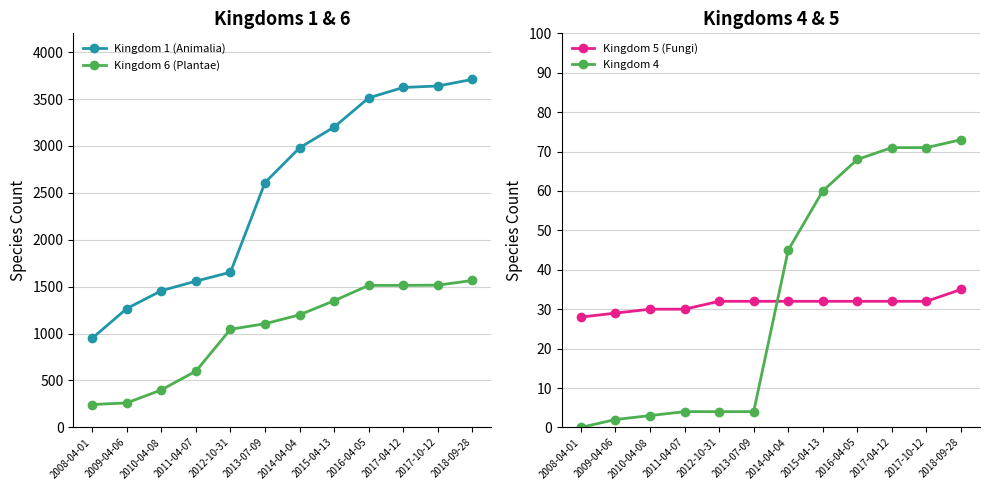

Does the chart have visible grid lines?

Yes